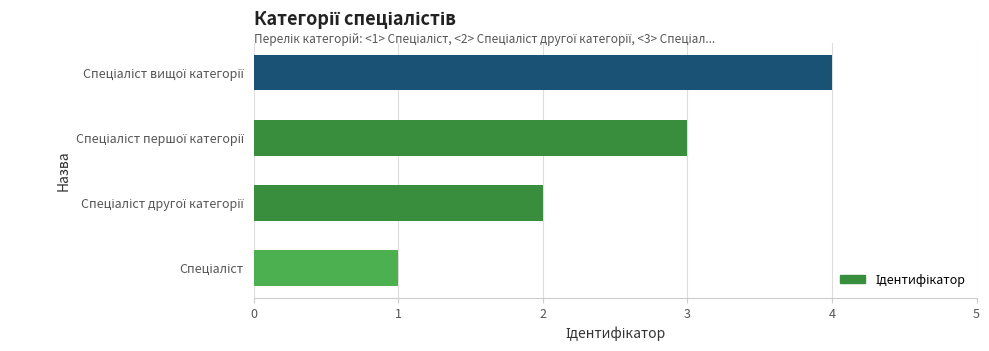

What is the difference between the maximum and minimum values?

3